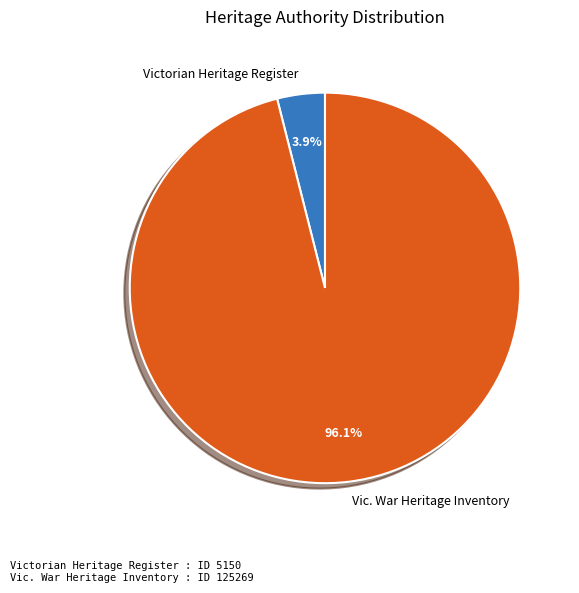

Combined, what portion of the pie is Vic. War Heritage Inventory and Victorian Heritage Register?

100.0%